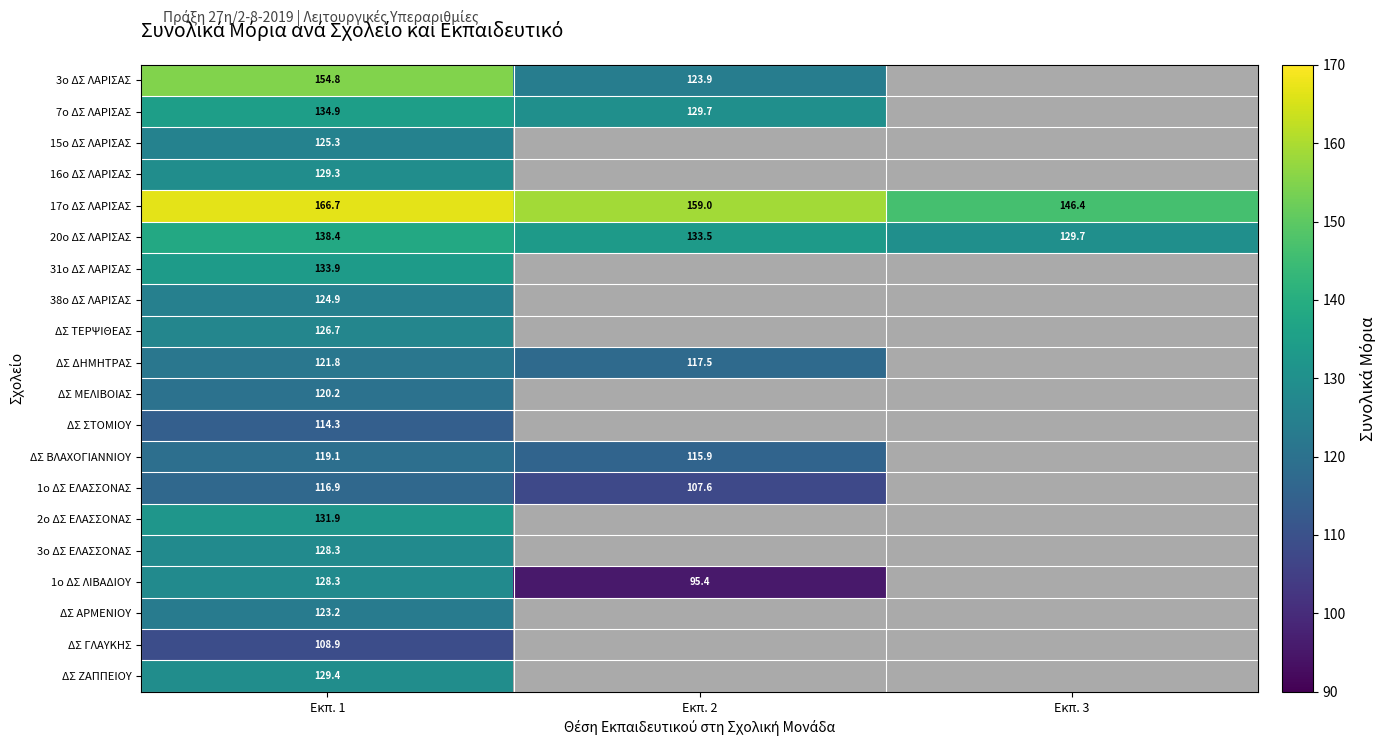

Count the number of data series in this chart.

20